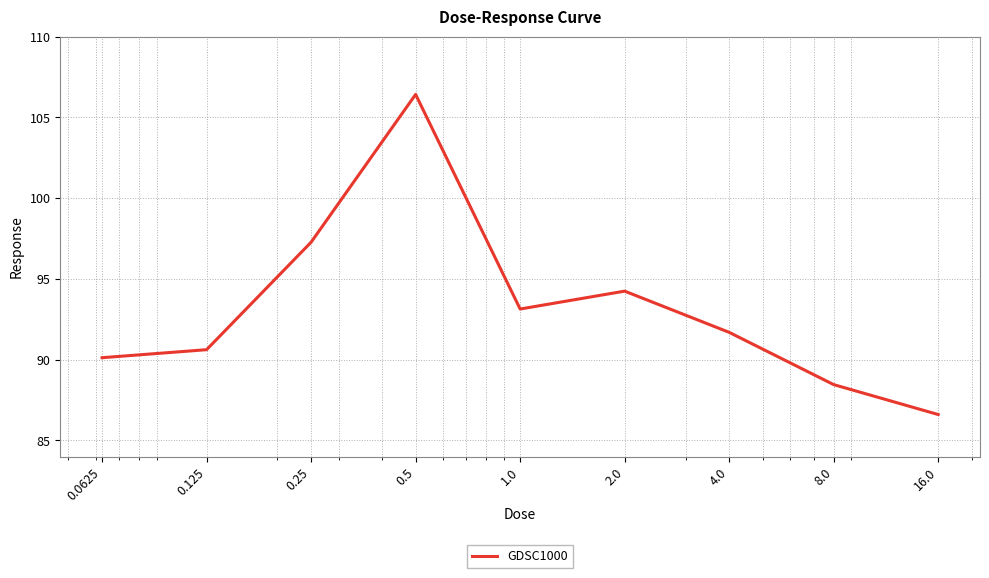

Reading right to left, list all the values displayed in this chart.

86.6	88.5	91.7	94.2	93.1	106.4	97.3	90.6	90.1